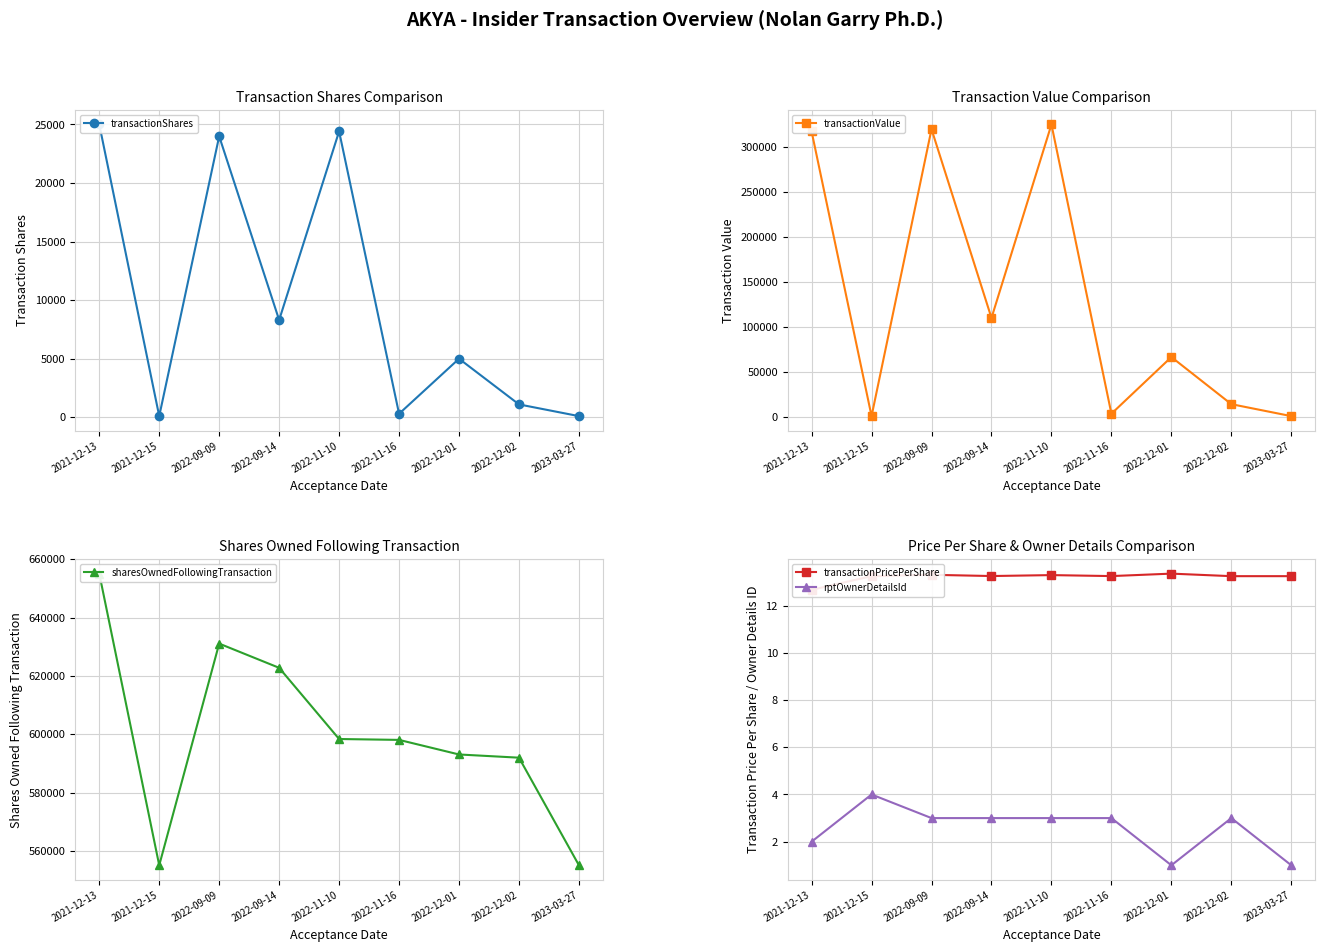

What is the value of the sharesOwnedFollowingTransaction point at the 1st from the left?

655084.0